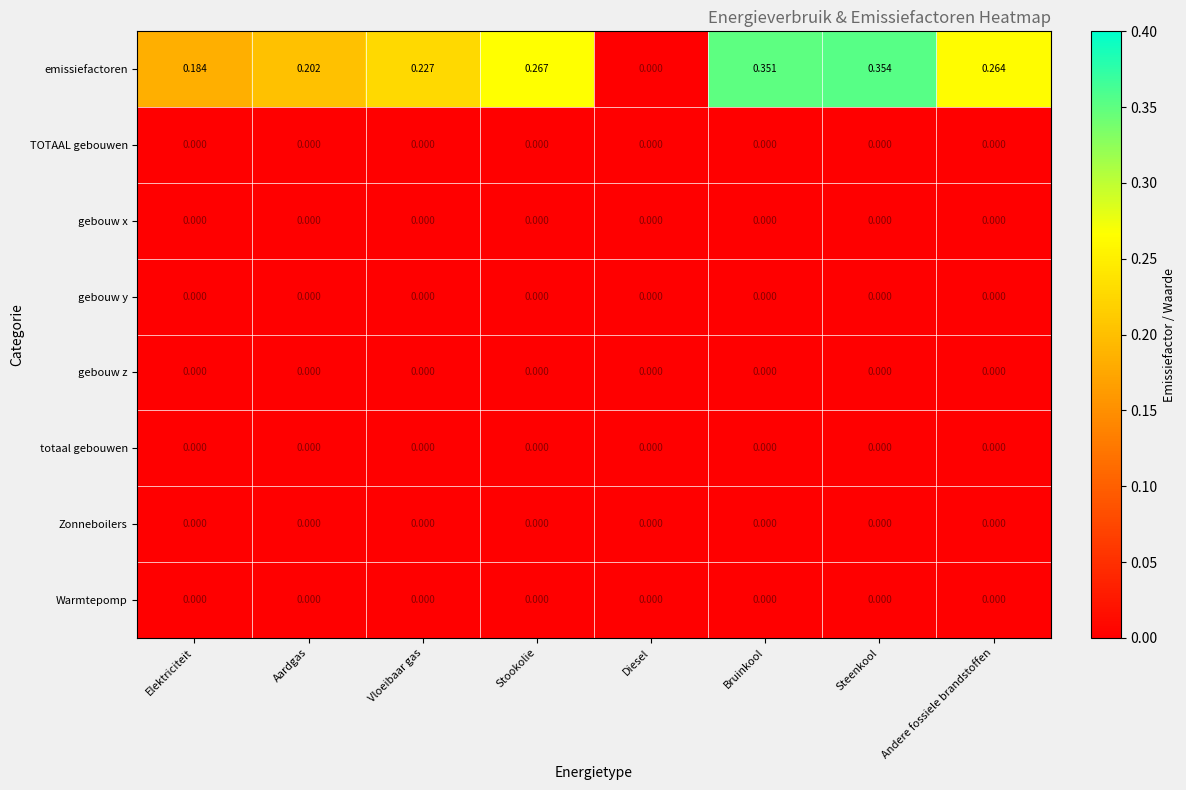

Which series has the largest total across all categories?

emissiefactoren